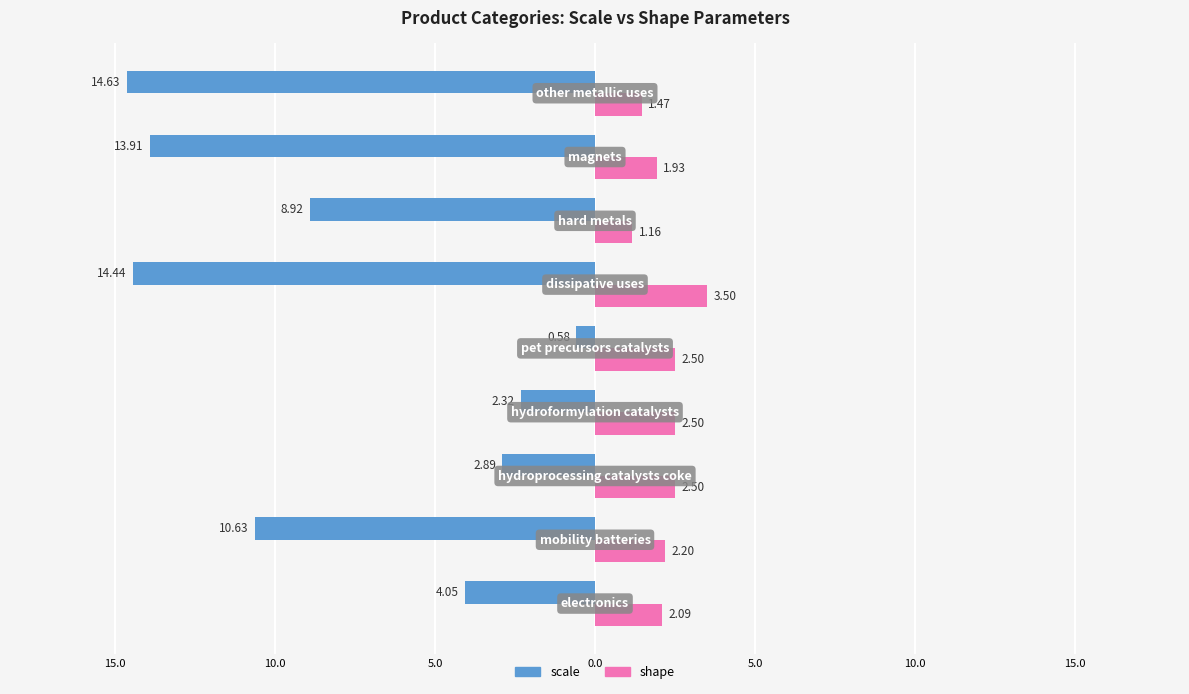

Which series has the largest range (max minus min)?

scale